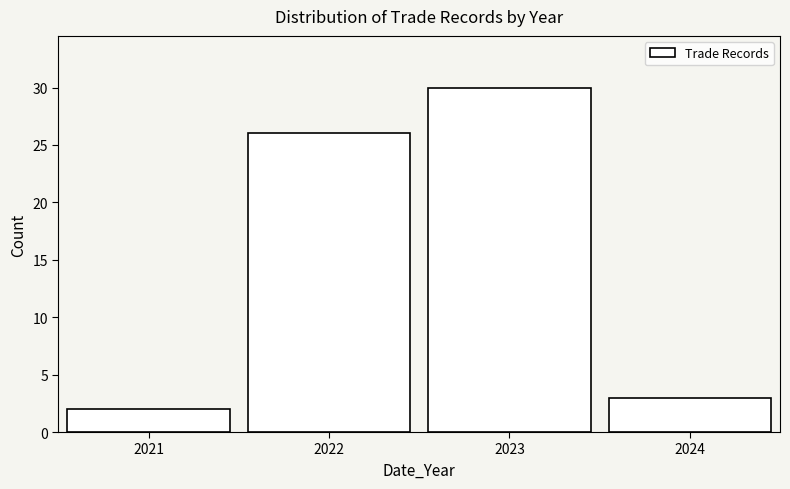

Which range on the x-axis has the tallest bar?

2022.5 to 2023.5